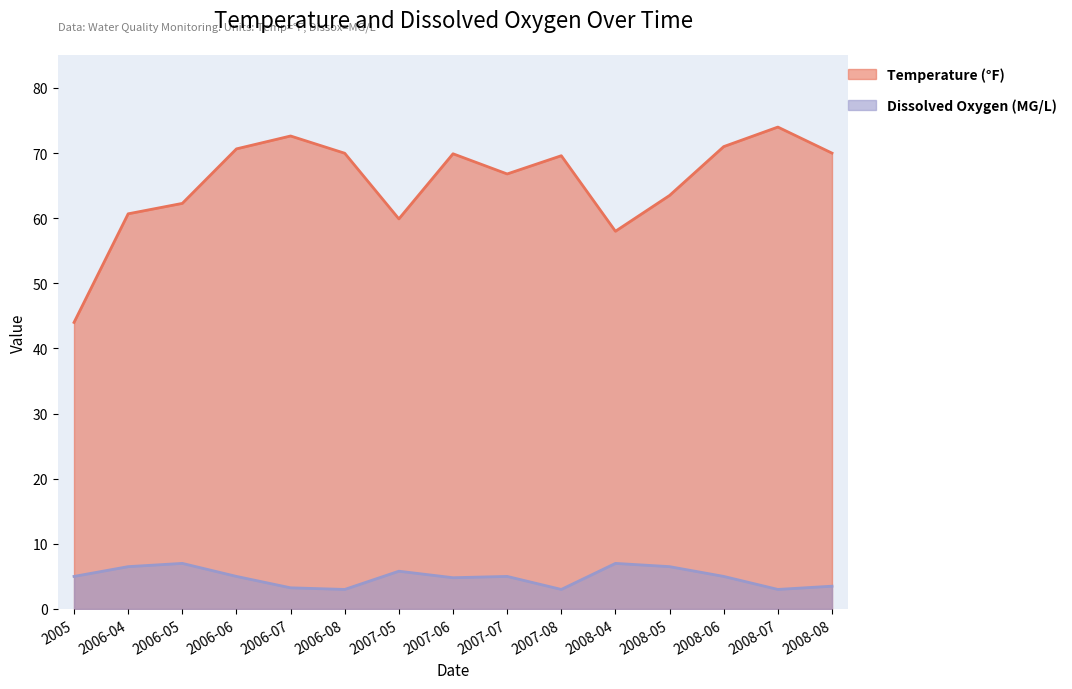

Rank the series at 2006-05 from lowest to highest value.

Dissolved Oxygen (MG/L), Temperature (°F)